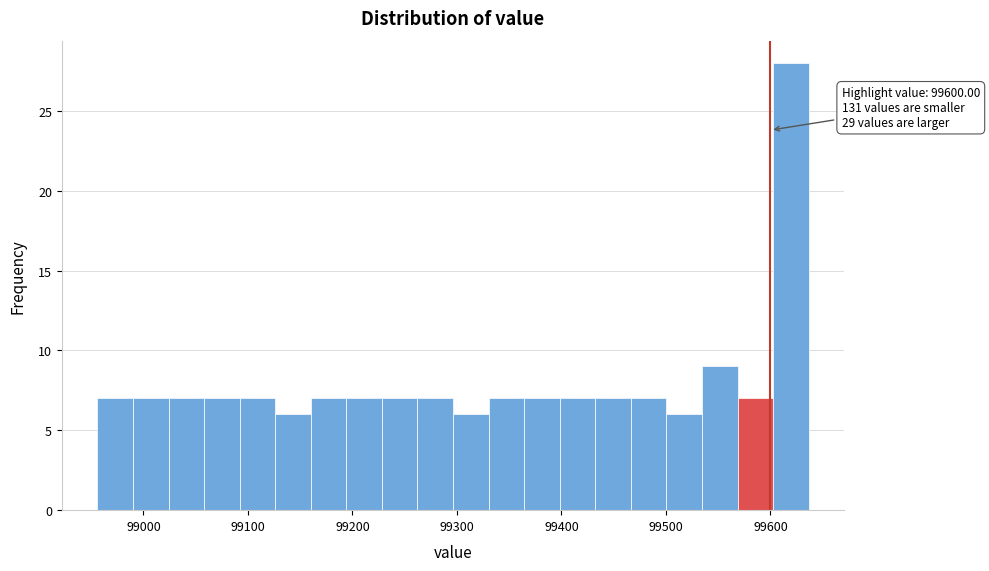

Read against the x-axis, roughly where is the centre of the tallest bar?

99620